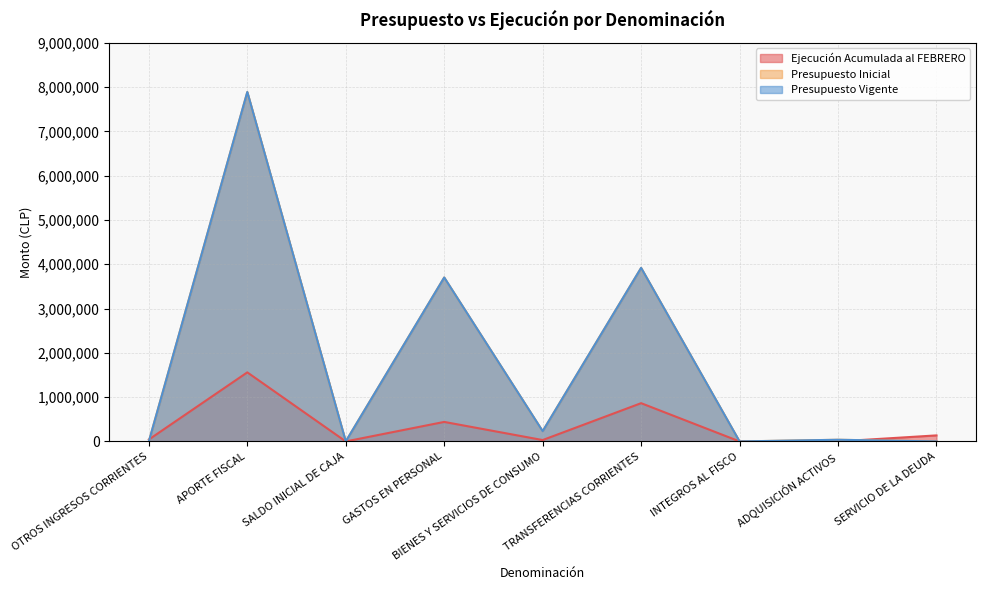

At which label does Ejecución Acumulada al FEBRERO reach its minimum?

SALDO INICIAL DE CAJA